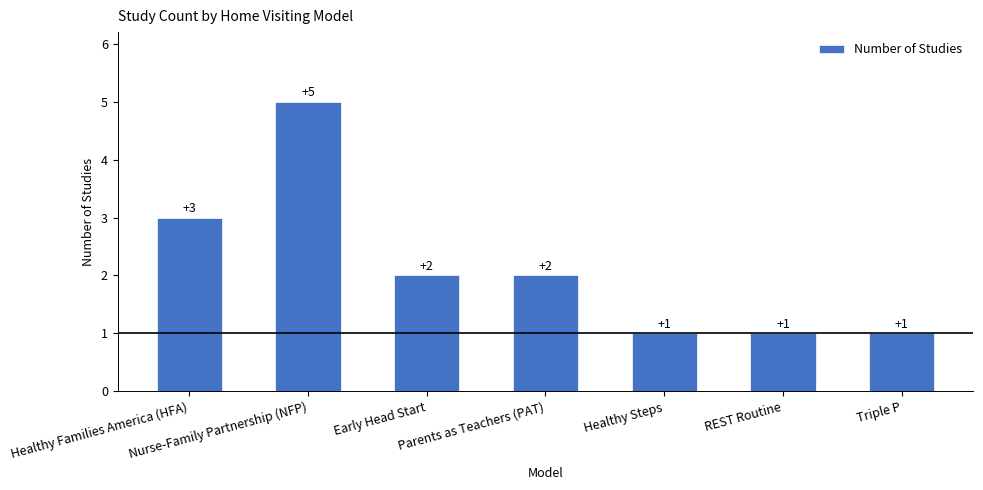

What position from the right is Healthy Families America (HFA)?

7